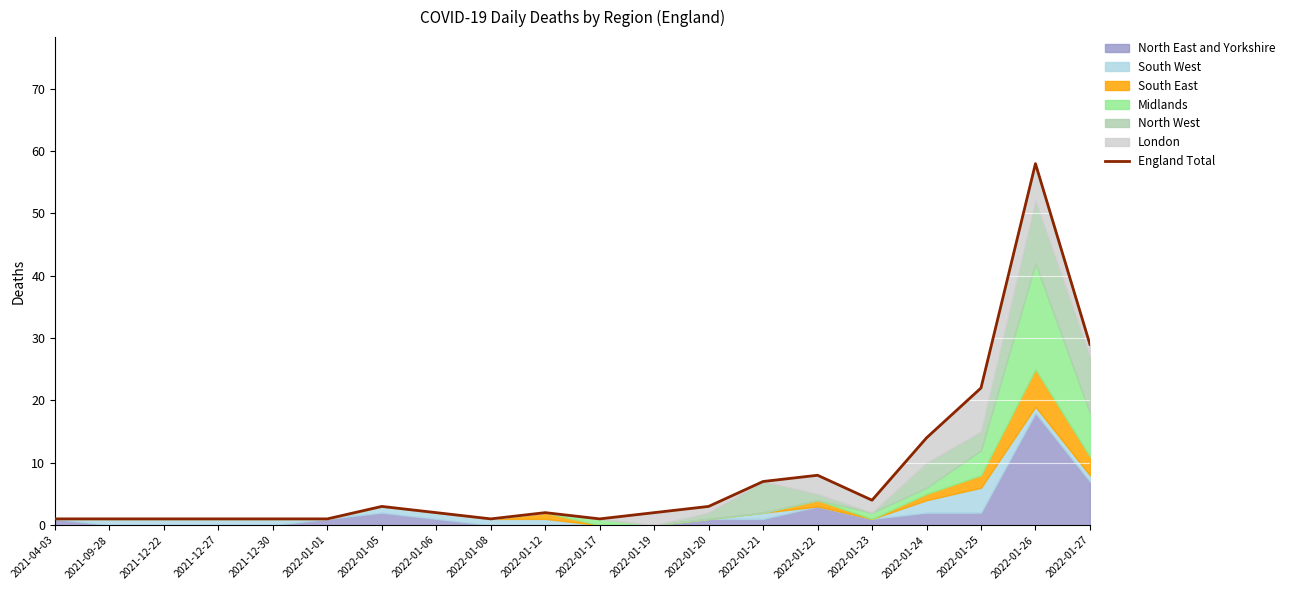

What is the average value?

8